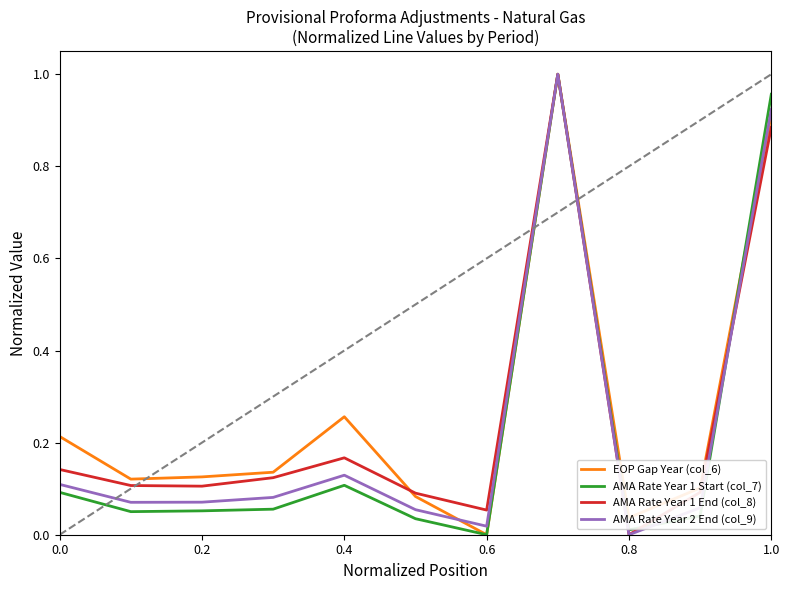

What is the average value of the AMA Rate Year 2 End (col_9) series?

0.2